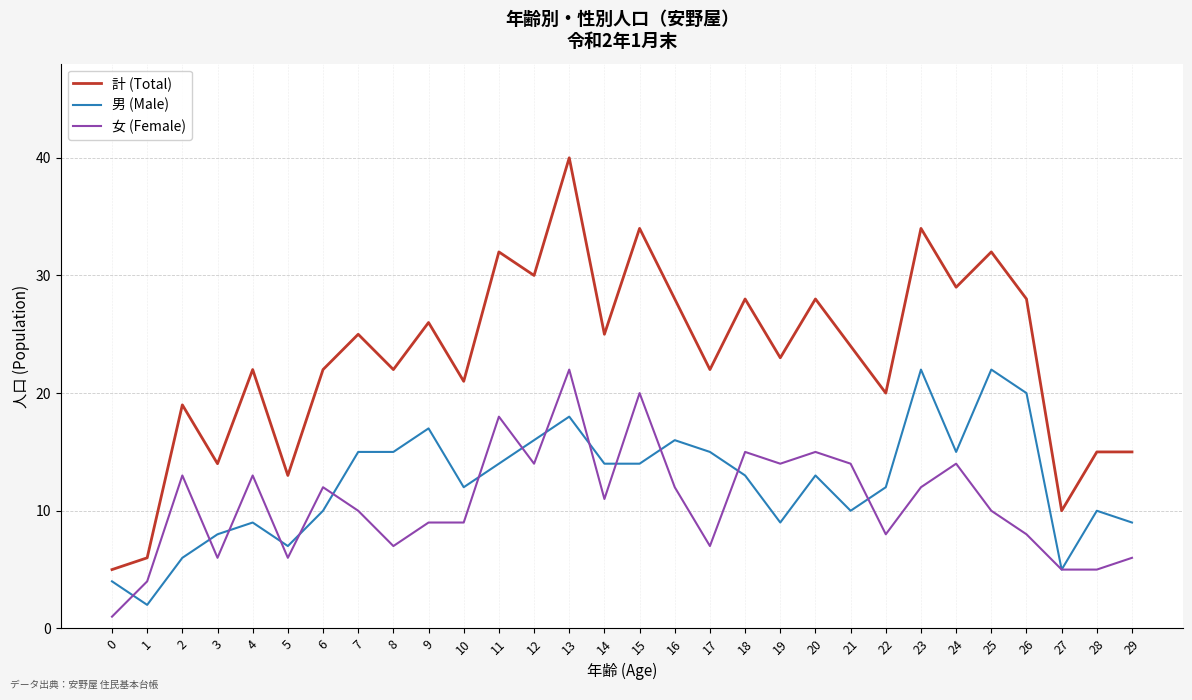

Where is the first local maximum for 女 (Female)?

2